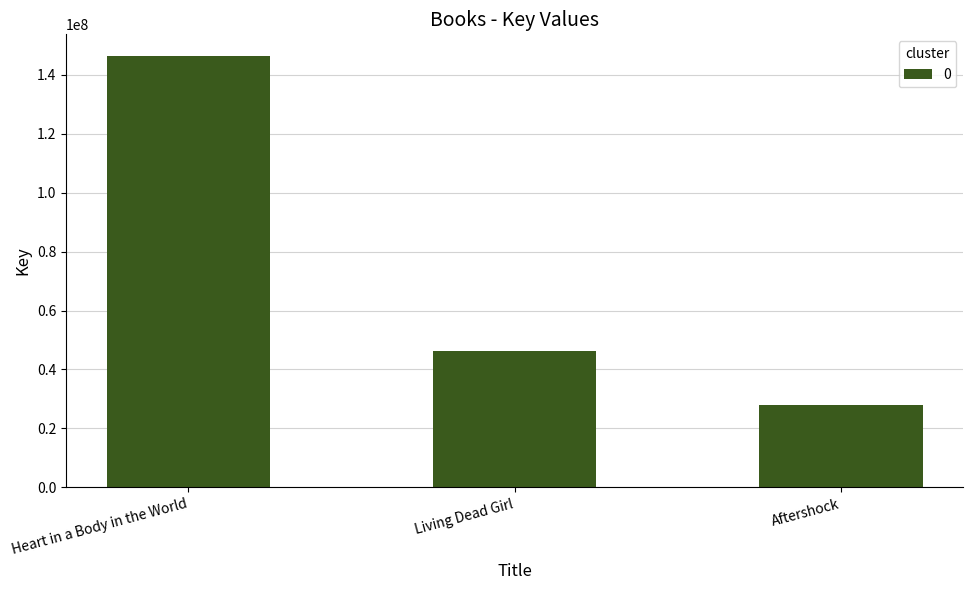

Is it true that the value at Living Dead Girl is 20987102?

False